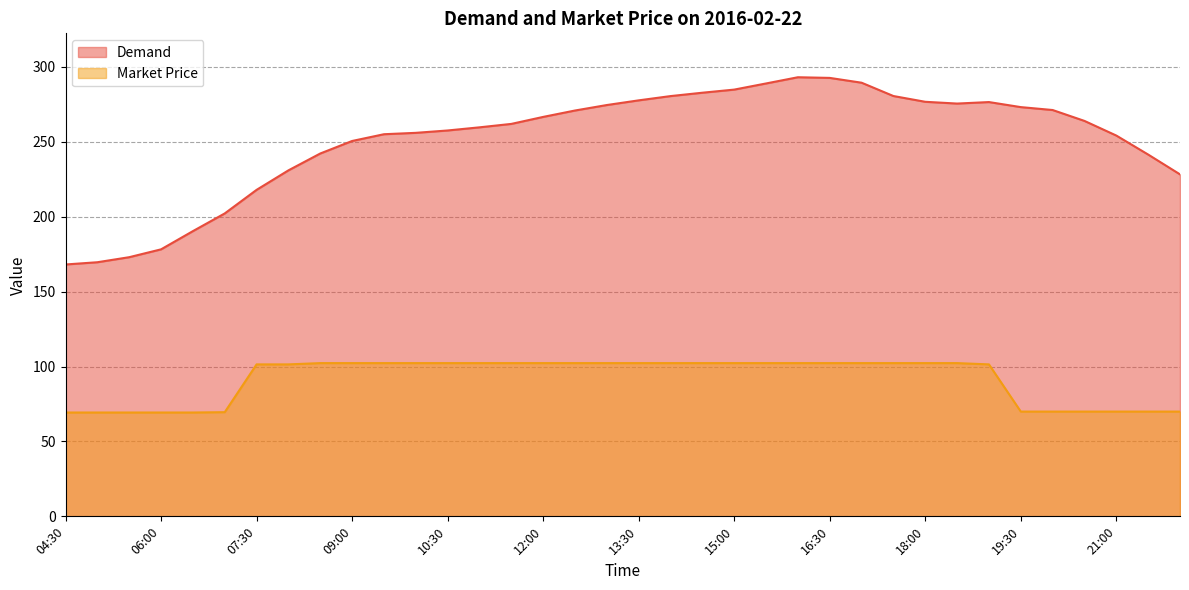

At which label is Market Price closest to 85?

19:30